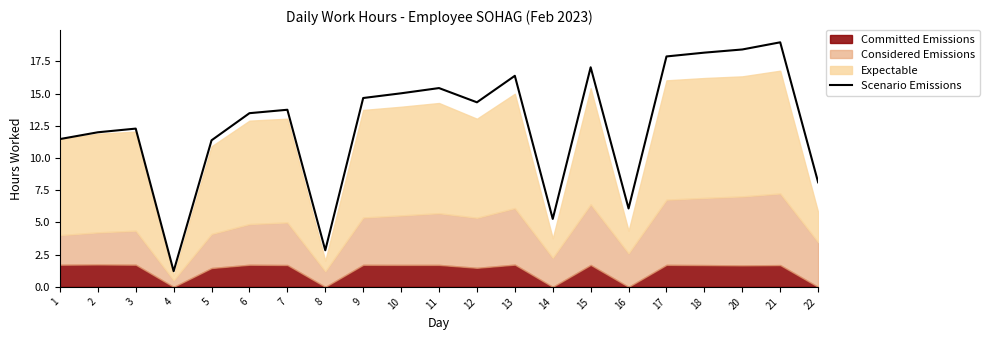

At which category does the chart reach its minimum across all series?

4